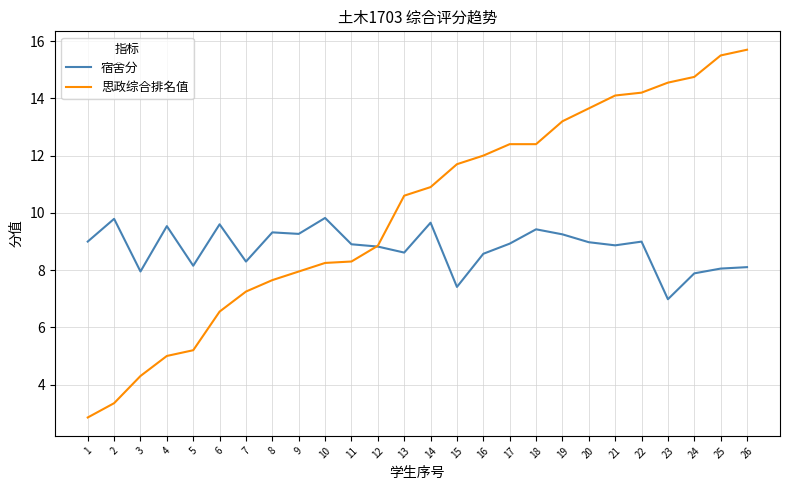

Rank the series by their average value, from lowest to highest.

宿舍分, 思政综合排名值